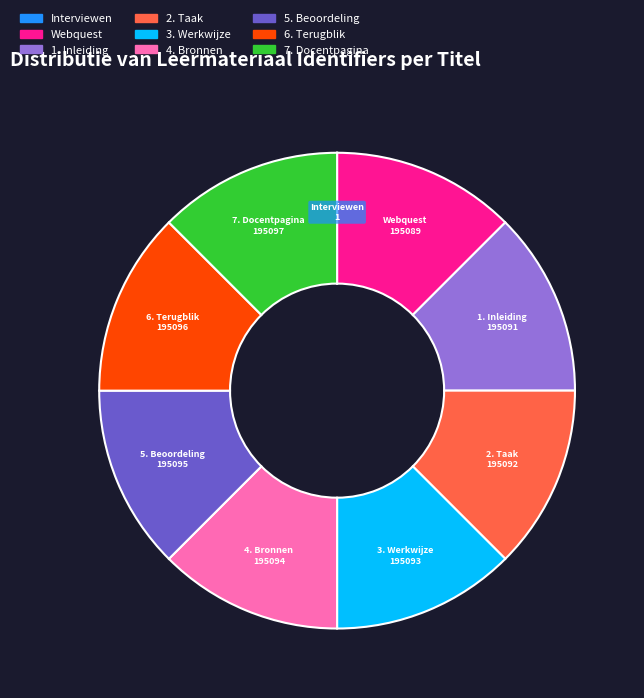

Approximately how many times larger is the value at 6. Terugblik compared to 2. Taak?

1.0